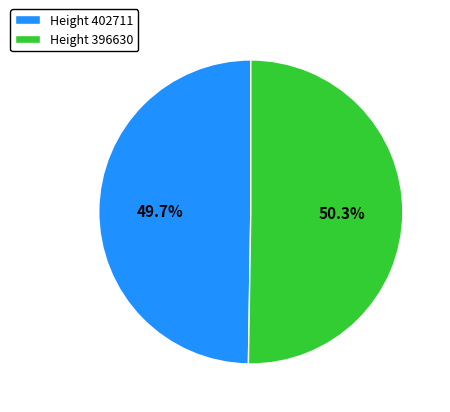

Approximately how many times larger is the value at Height 402711 compared to Height 396630?

1.0